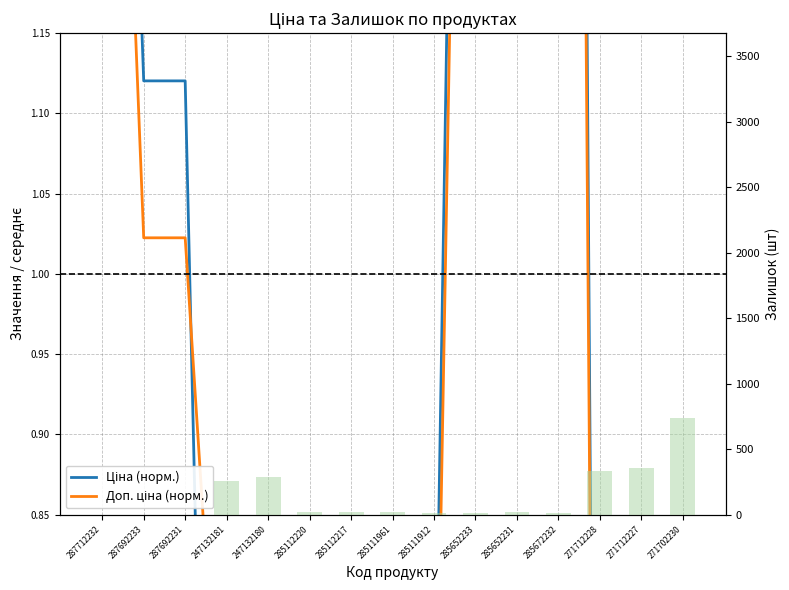

Rank the categories by Ціна (норм.) value from lowest to highest.

247132181, 247132180, 271712228, 271712227, 271702230, 285112220, 285112217, 285111961, 285111912, 287692233, 287692231, 287712232, 285652233, 285652231, 285672232